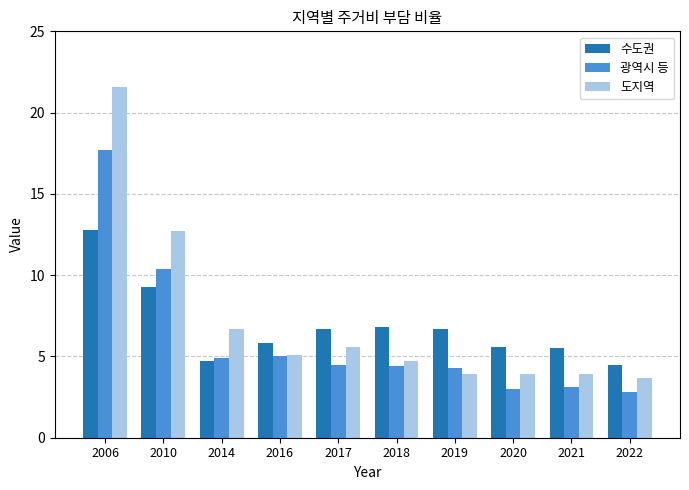

What are all the series names shown in the legend?

수도권, 광역시 등, 도지역